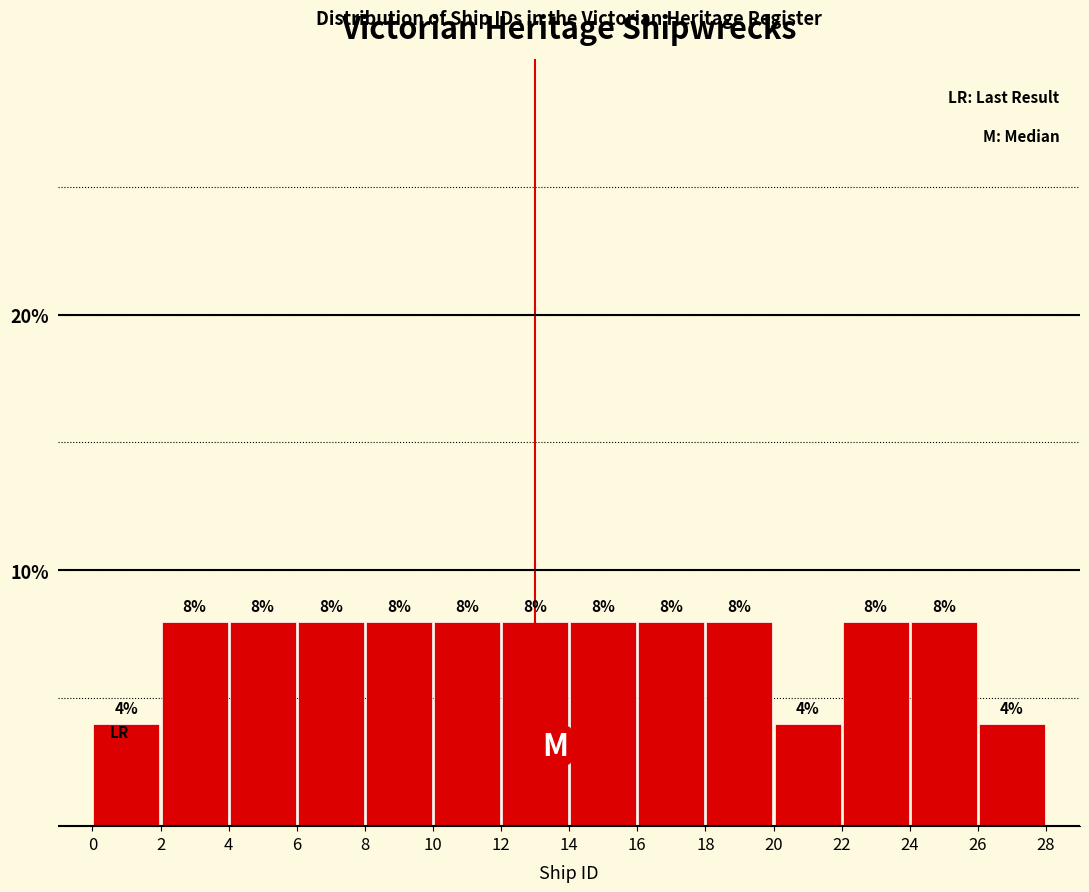

Reading left to right, transcribe this chart: for each bar, give the range it covers on the x-axis and its height.

0 to 2: 4
2 to 4: 8
4 to 6: 8
6 to 8: 8
8 to 10: 8
10 to 12: 8
12 to 14: 8
14 to 16: 8
16 to 18: 8
18 to 20: 8
20 to 22: 4
22 to 24: 8
24 to 26: 8
26 to 28: 4